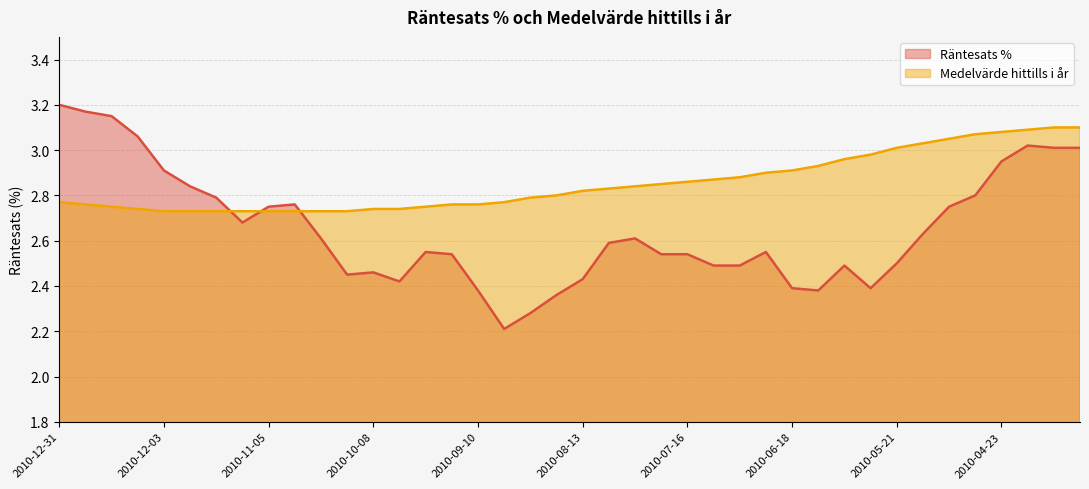

What are all the series names shown in the legend?

Räntesats %, Medelvärde hittills i år